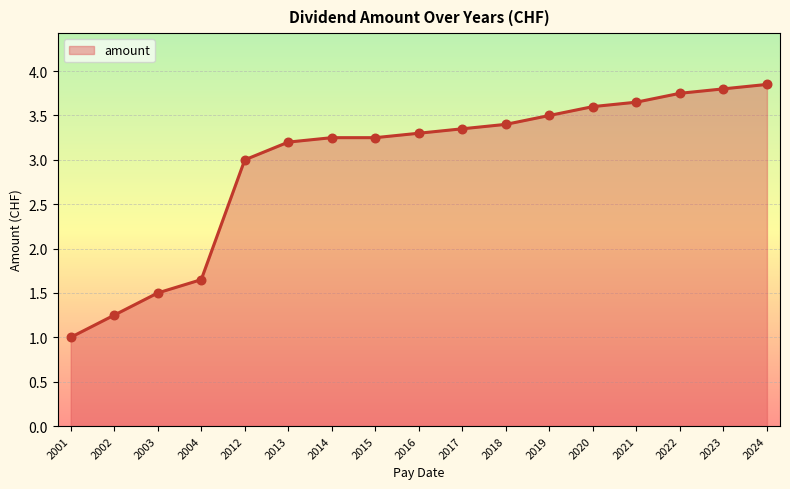

Approximately how many times larger is the value at 2012 compared to 2003?

2.0